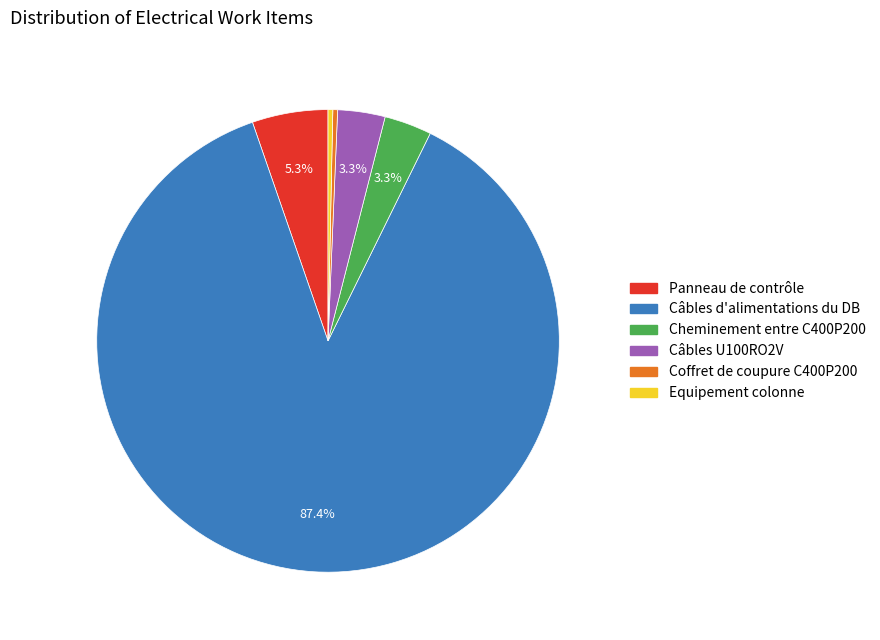

To the nearest percent, what is the difference between the Câbles d'alimentations du DB and Câbles U100RO2V slice percentages?

84%